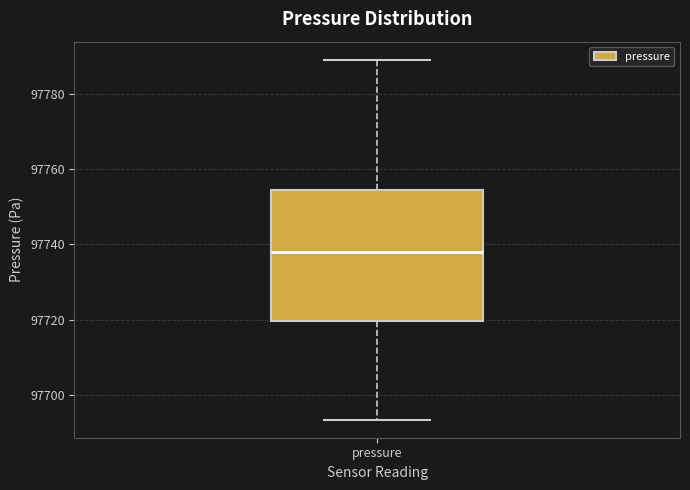

Transcribe this box plot: give where the median line is, the range the box spans, and where the two whiskers end, as read against the y-axis. The values are not printed on the chart, so give them approximately, as read against the axis.

median 97738, box 97720 to 97754, whiskers 97694 to 97790